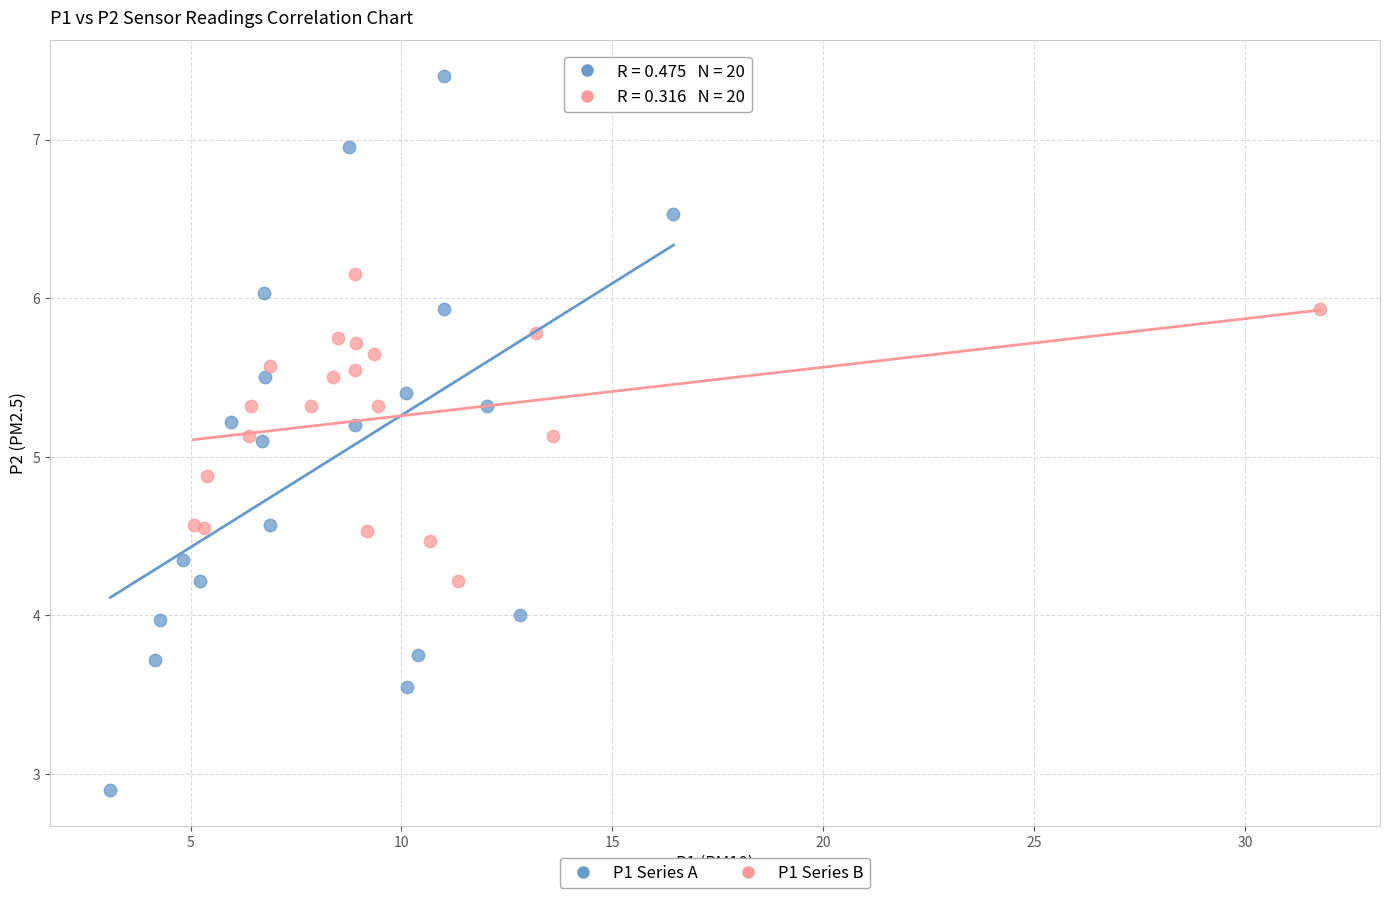

Which series contains the lowest Y value?

P1 Series A